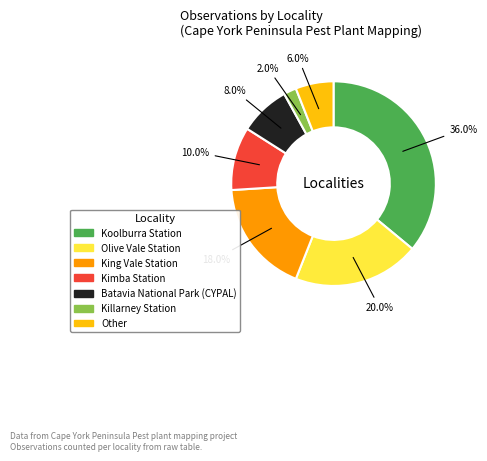

Is there any slice that represents more than half of the pie?

No